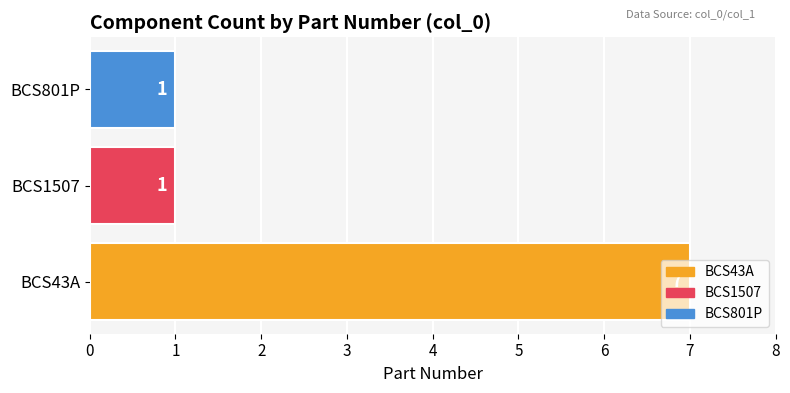

Approximately how many times larger is the value at BCS1507 compared to BCS801P?

1.0